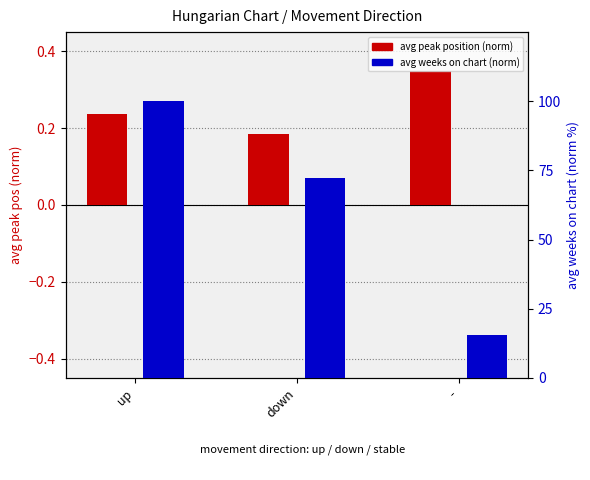

The value of avg weeks on chart (norm) at down is 72.4. True or false?

True